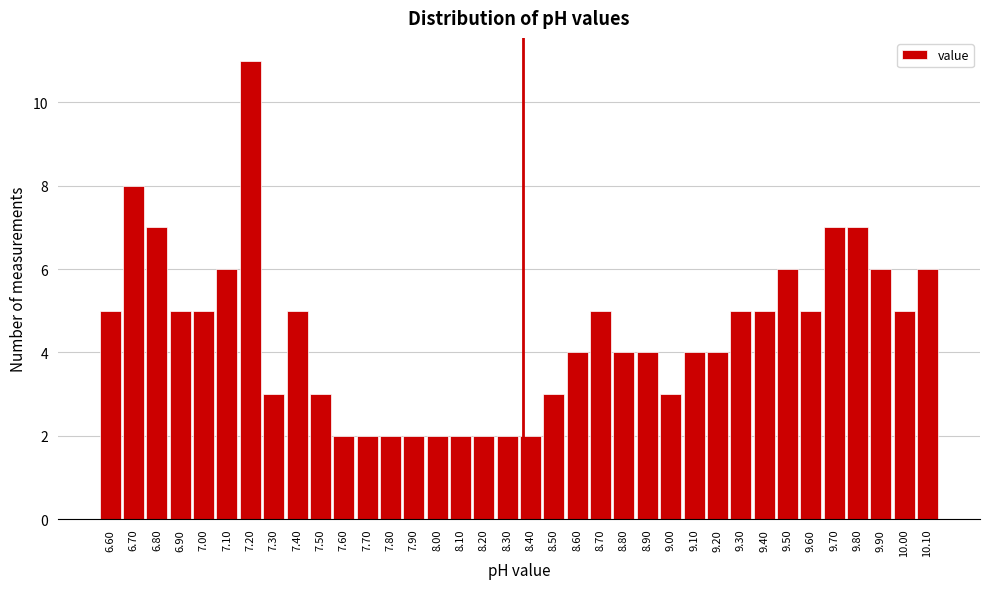

Over which range of the x-axis is the bar tallest?

7.15 to 7.25